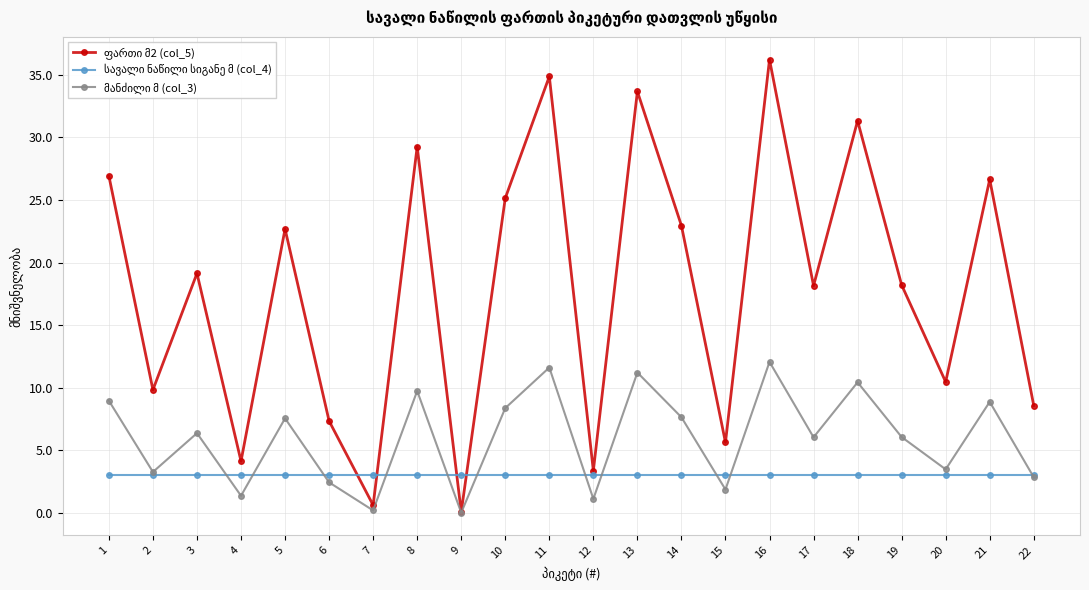

Which label corresponds to the largest value in the chart?

16